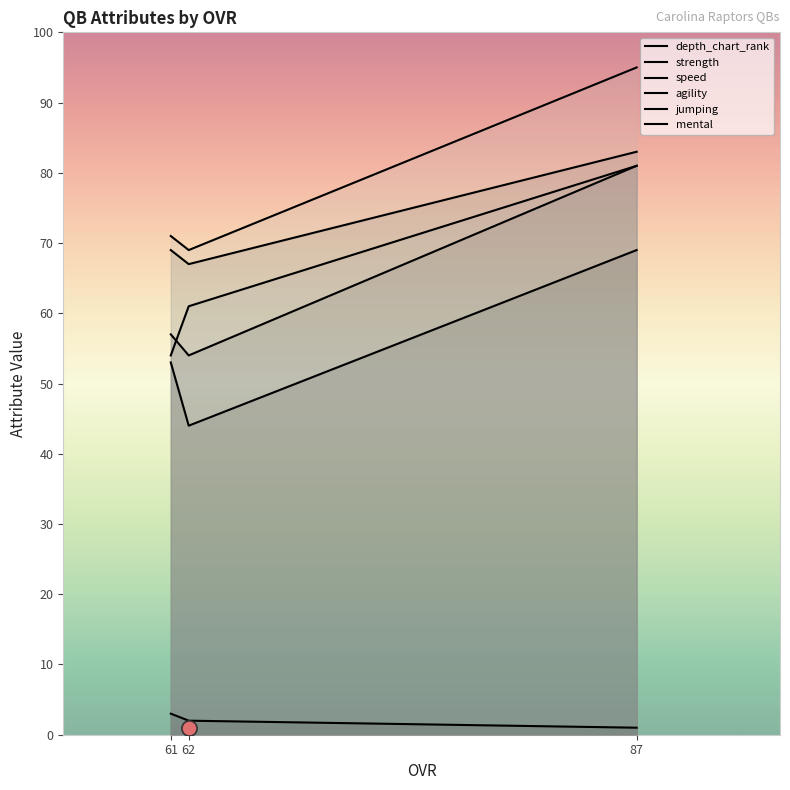

Which series has the largest total across all categories?

mental